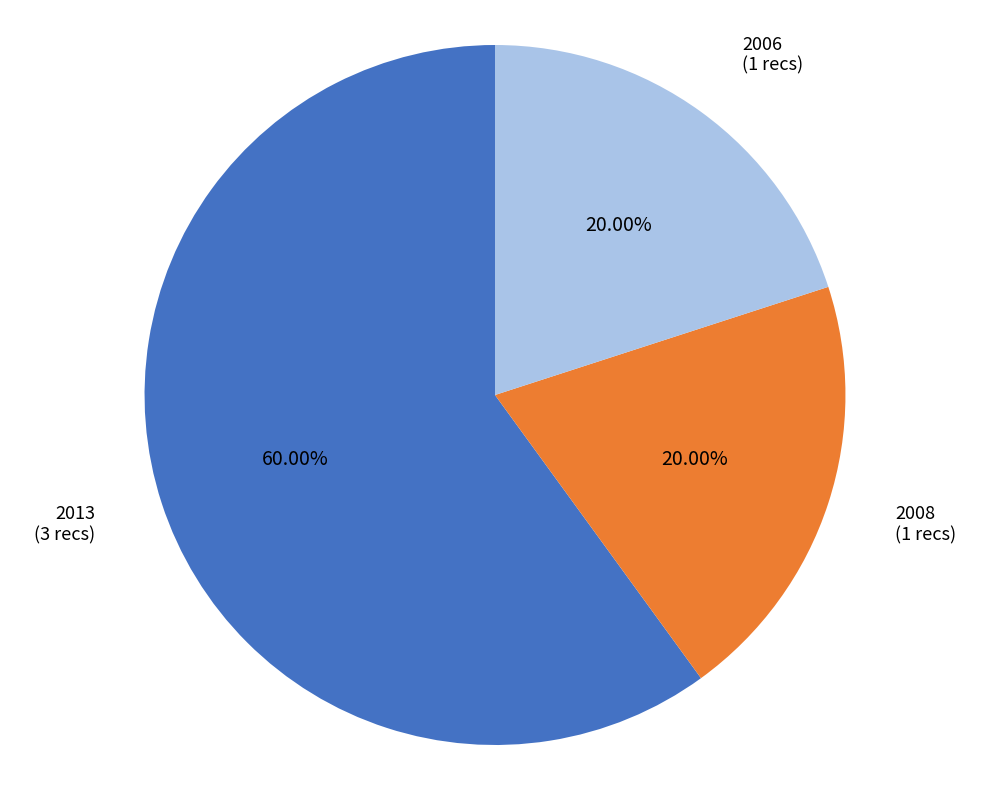

How many slices are in this pie chart?

3